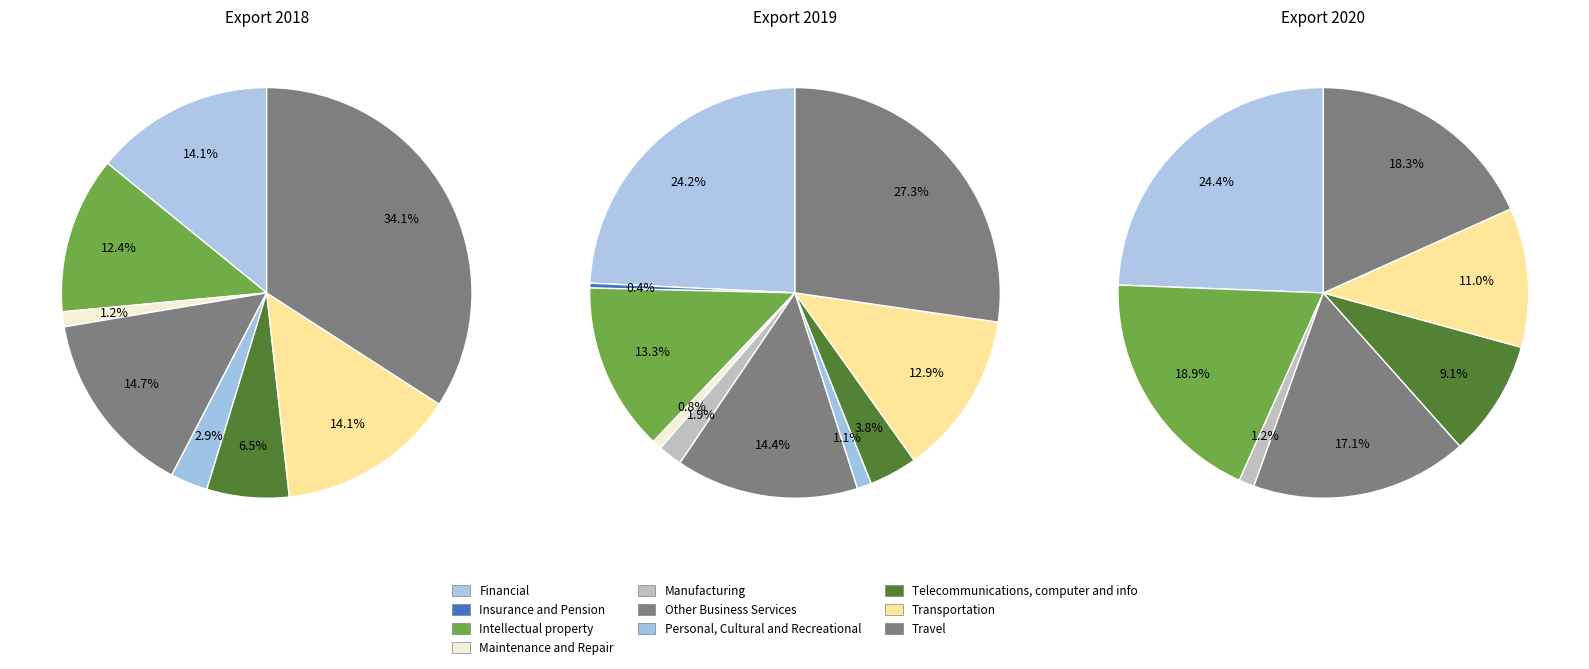

What is the total percentage of export_2019 and 9?

34.1%